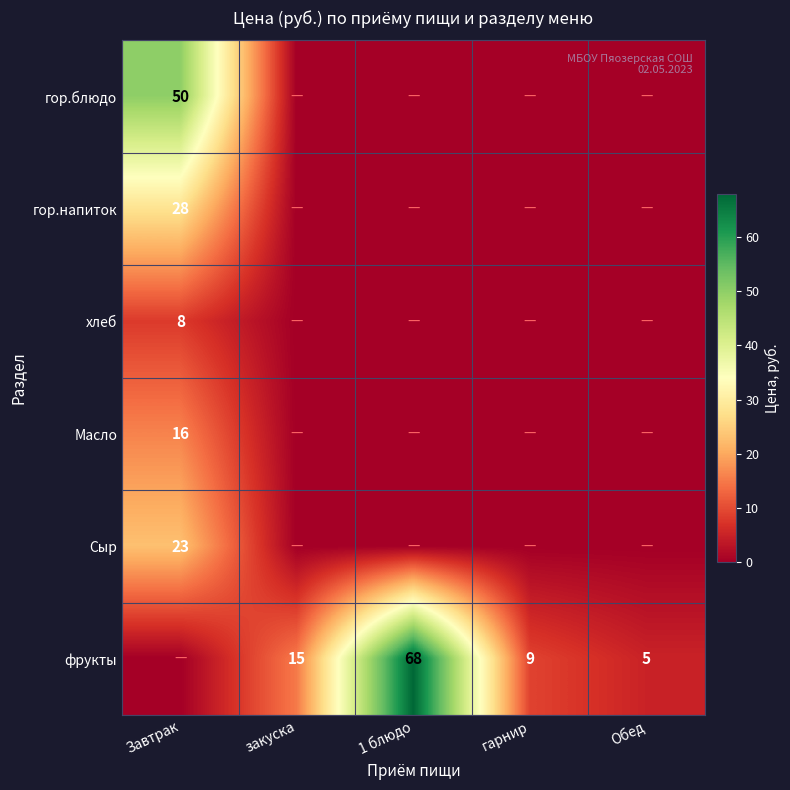

The фрукты series shows 12 at гарнир. True or false?

False